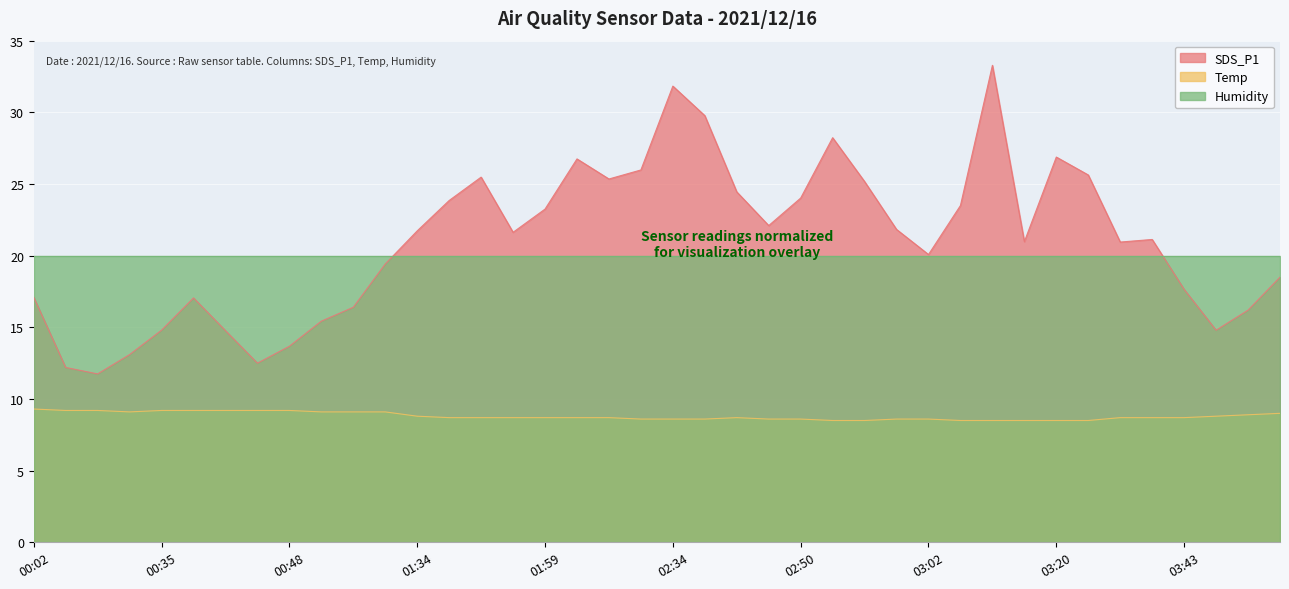

What is the label of the 28th point from the right?

01:34